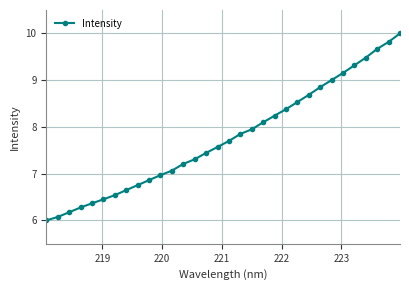

How many values exceed 7?

21